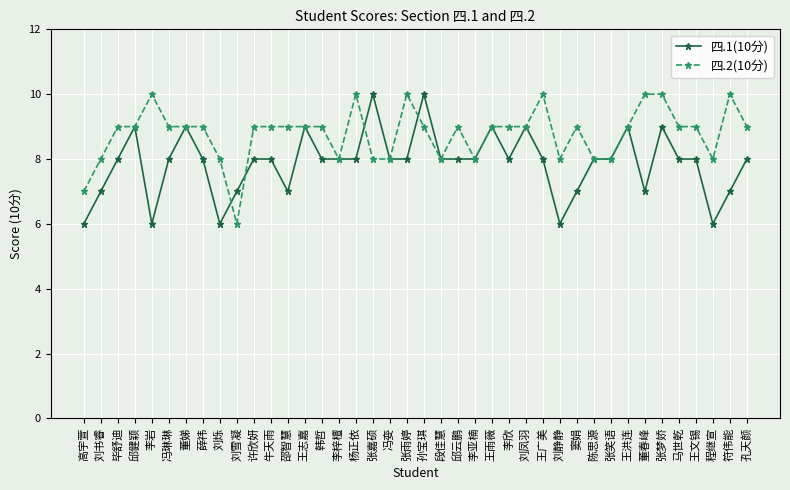

The 四.2(10分) series shows 10 at 李岩. True or false?

True